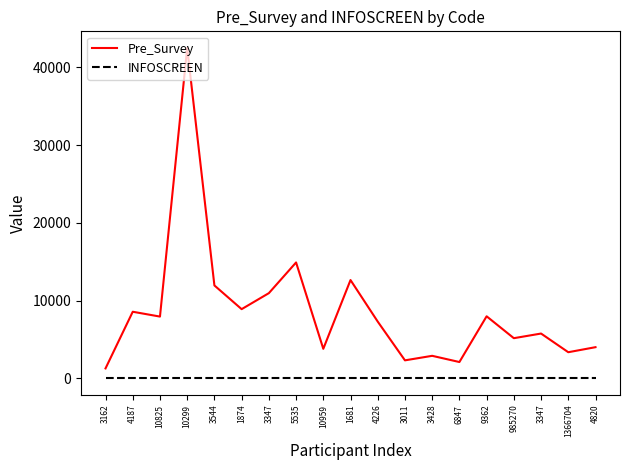

Rank the series by their maximum value, from lowest to highest.

INFOSCREEN, Pre_Survey